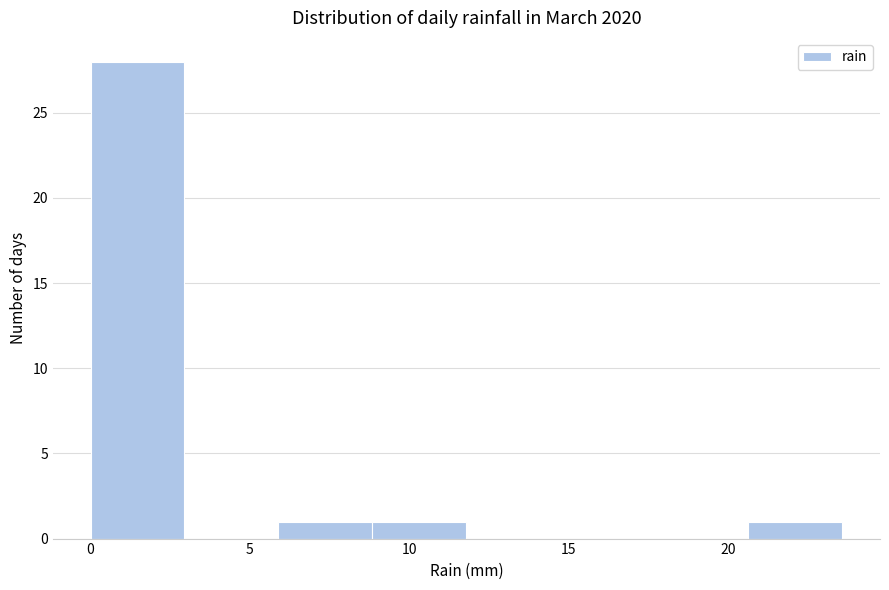

Which range on the x-axis has the tallest bar?

0.00 to 2.95